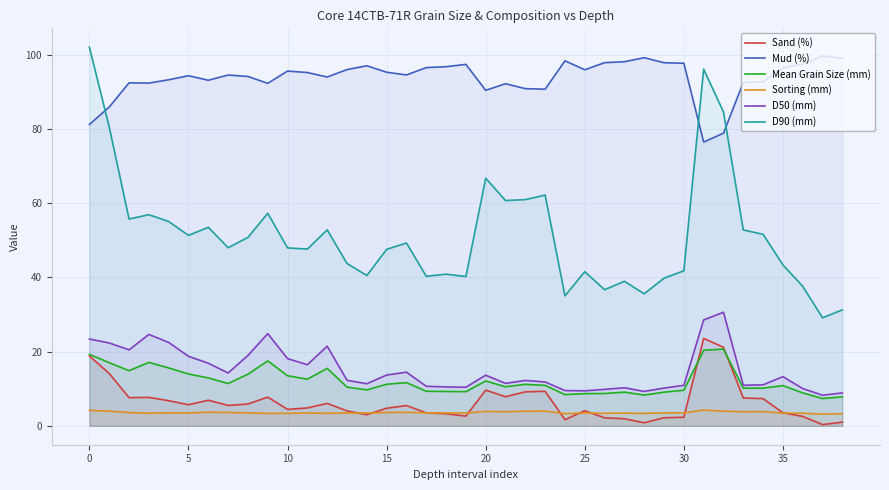

At how many categories does at least one series exceed 24?

39